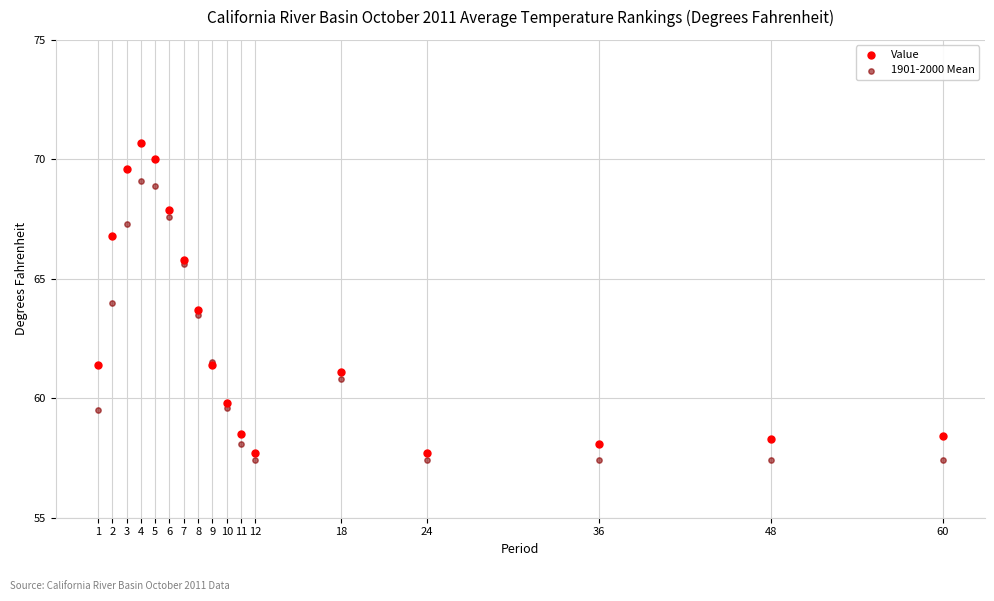

What are all the series names shown in the legend?

Value, 1901-2000 Mean